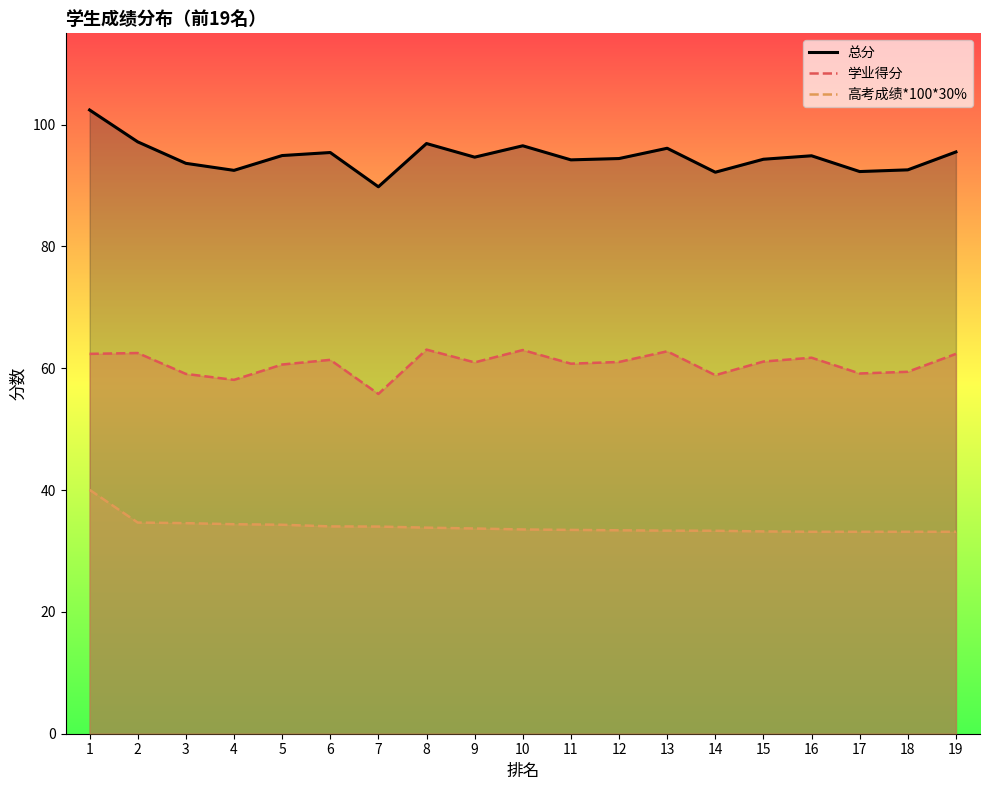

Which series has the largest total across all categories?

总分